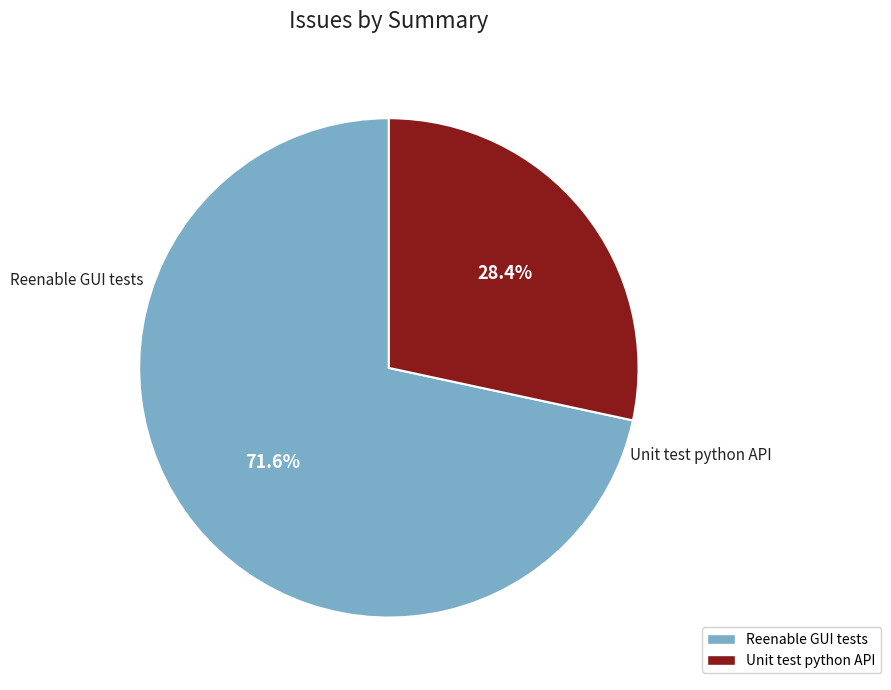

Do Reenable GUI tests and Unit test python API together represent more than half of the pie?

Yes